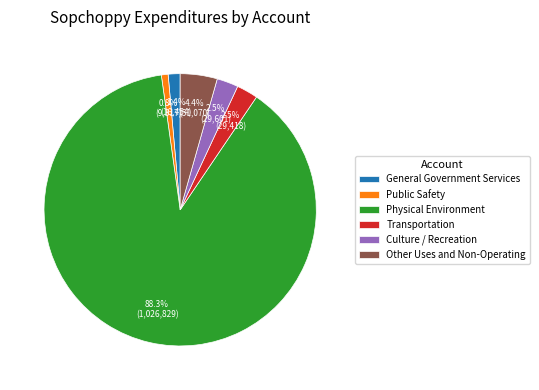

The Public Safety slice represents 11% of the pie. True or false?

False